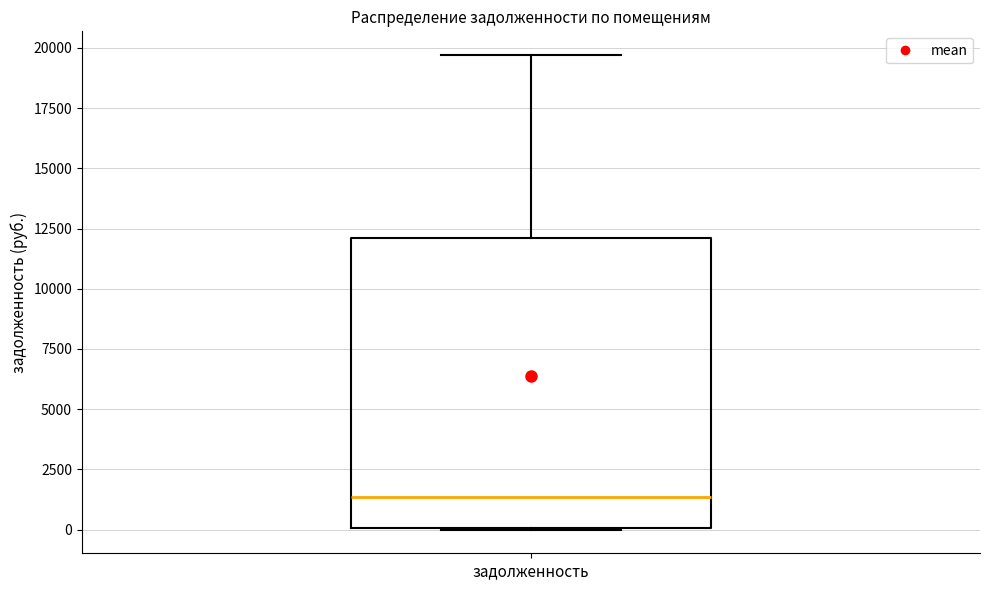

Read this box plot against the y-axis: the position of the median line, the range covered by the box, and the ends of both whiskers. The values are not printed on the chart, so give them approximately, as read against the axis.

median 1500, box 0 to 12000, whiskers 0 to 19500